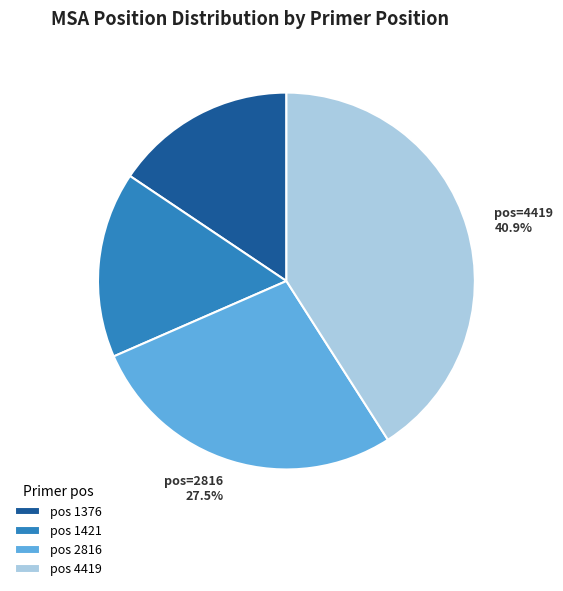

To the nearest percent, what is the difference between the largest and smallest slice percentages?

25%